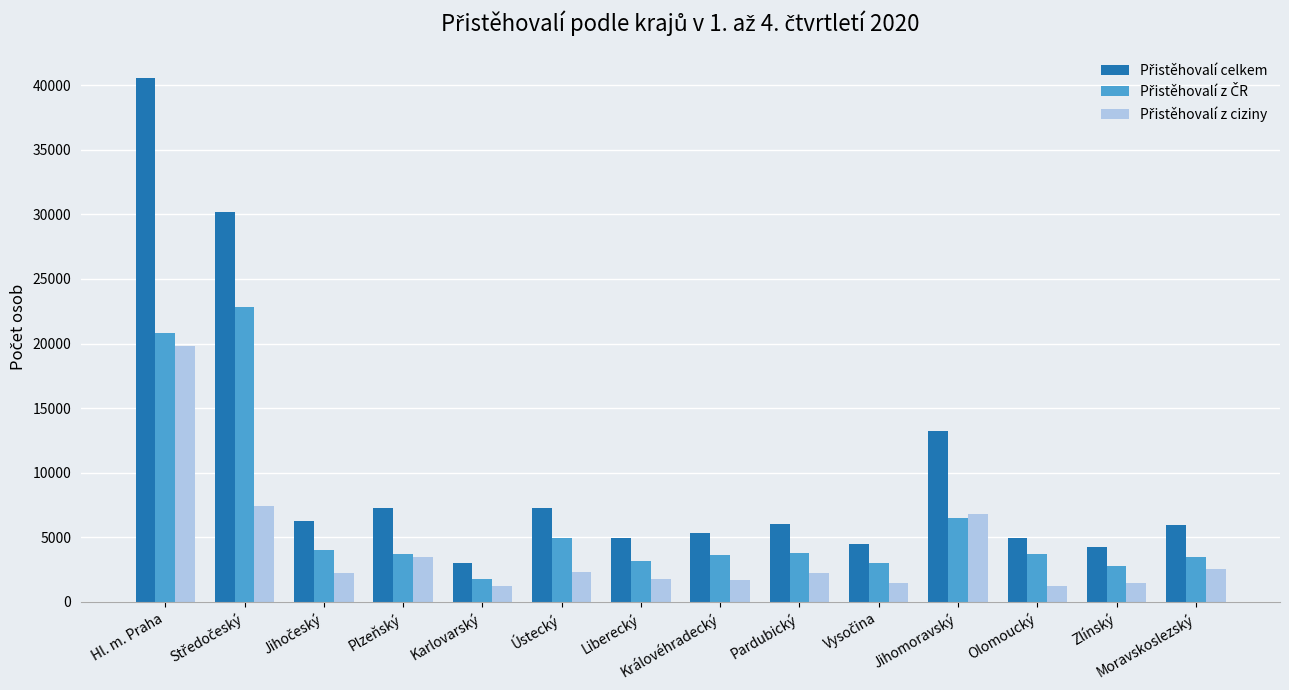

What is the difference between the highest and lowest values at Ústecký?

4971